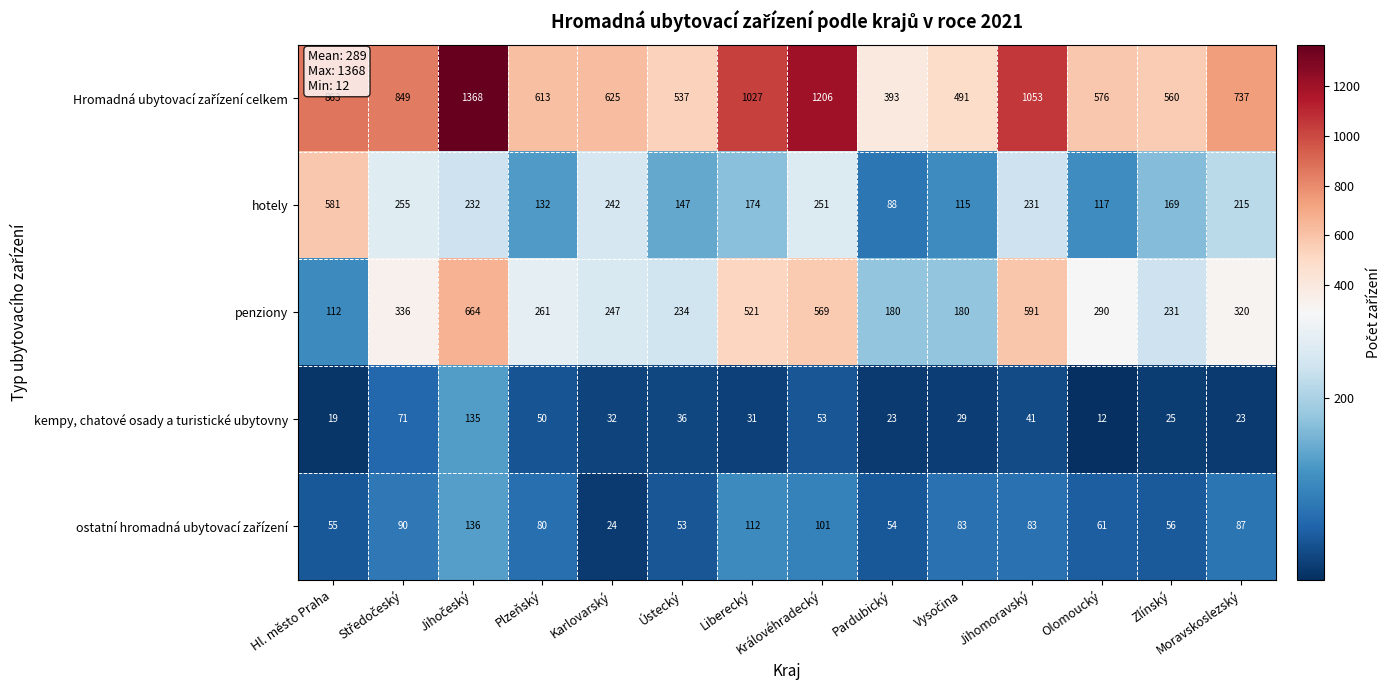

What is the spread (max minus min) of values at Hl. město Praha?

844